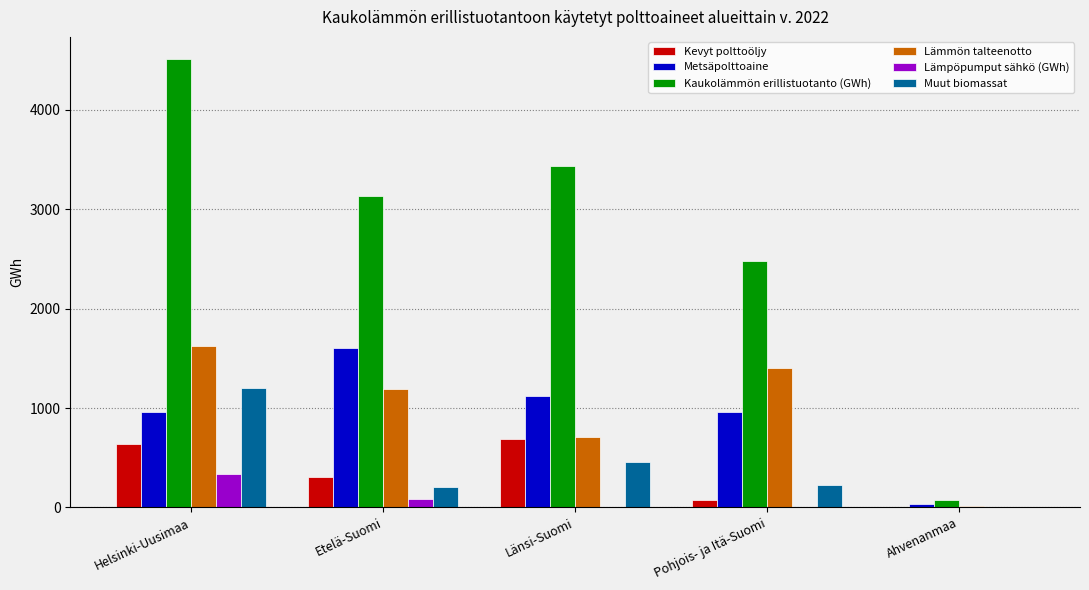

How many categories are shown in the chart?

5